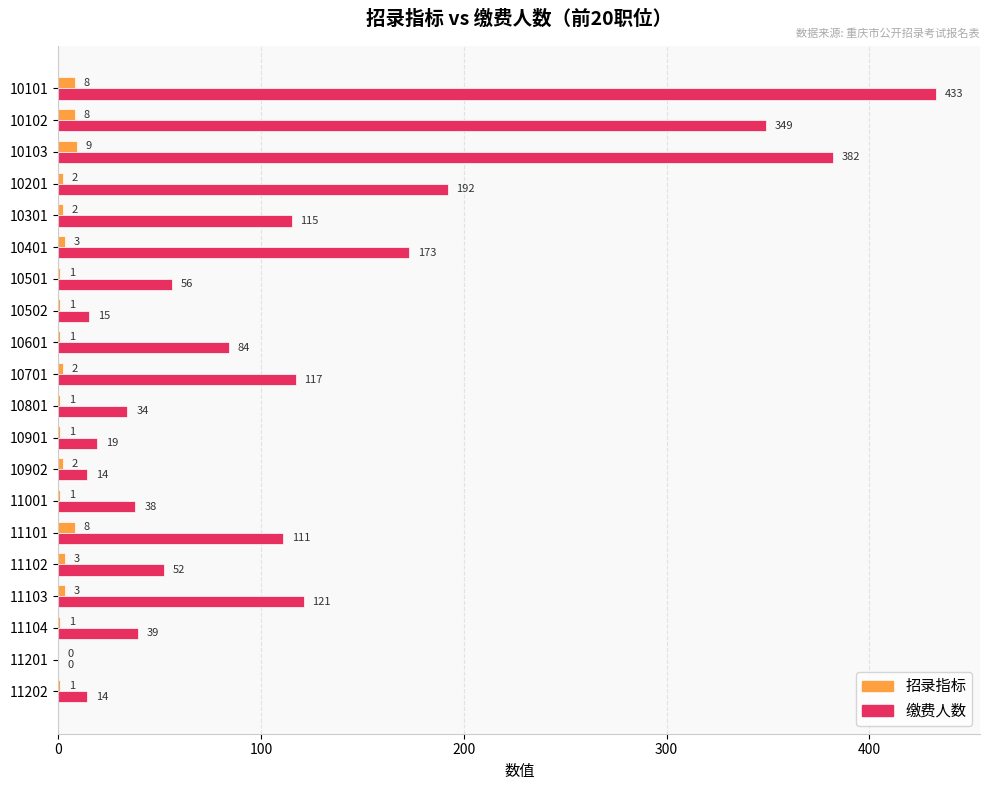

Which category has the highest value across all series?

10101